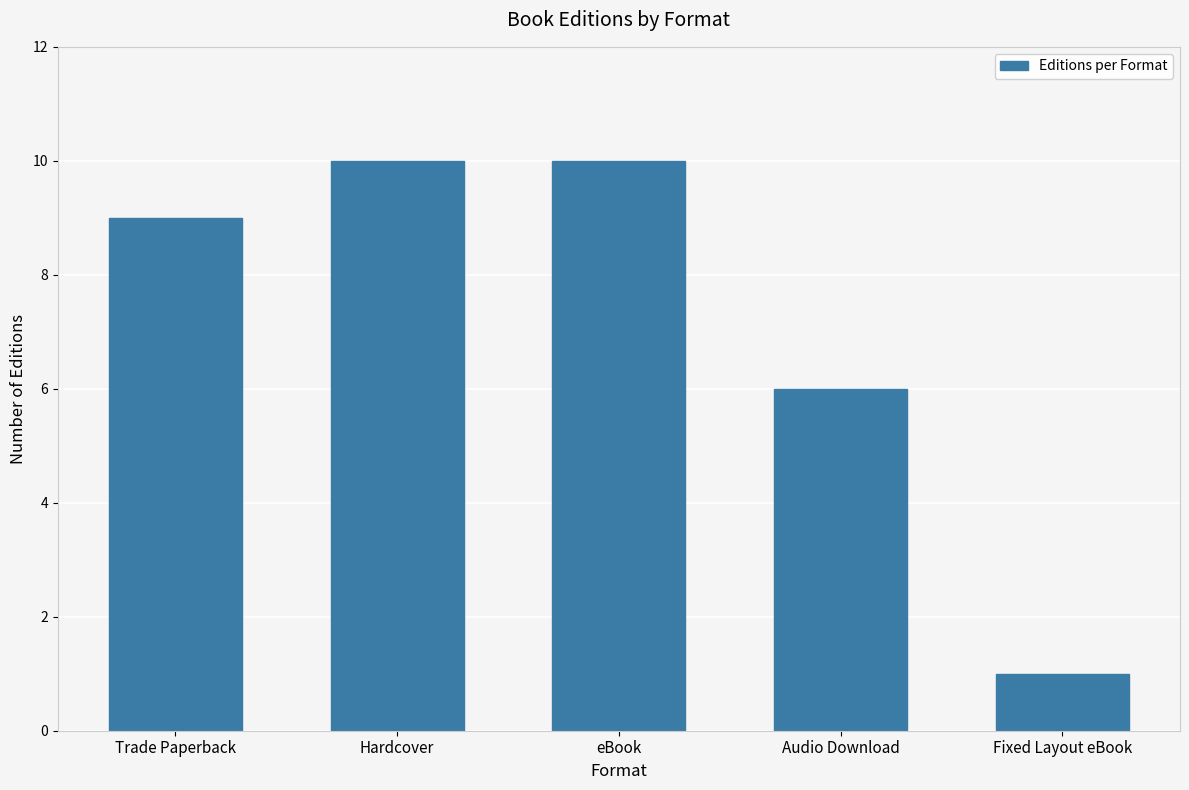

Does the chart contain any negative values?

No